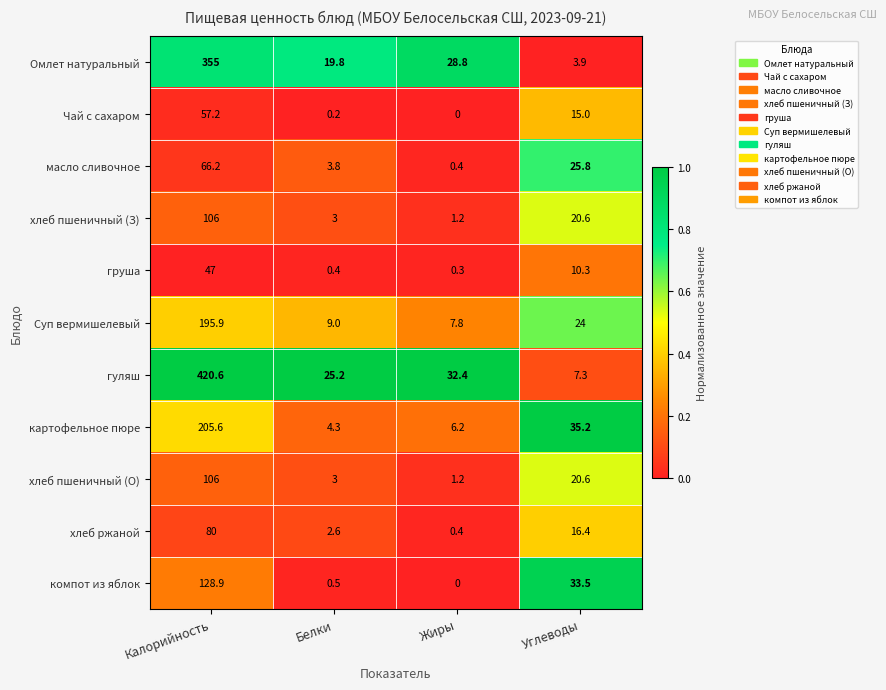

What is the sum of all компот из яблок values?

162.9